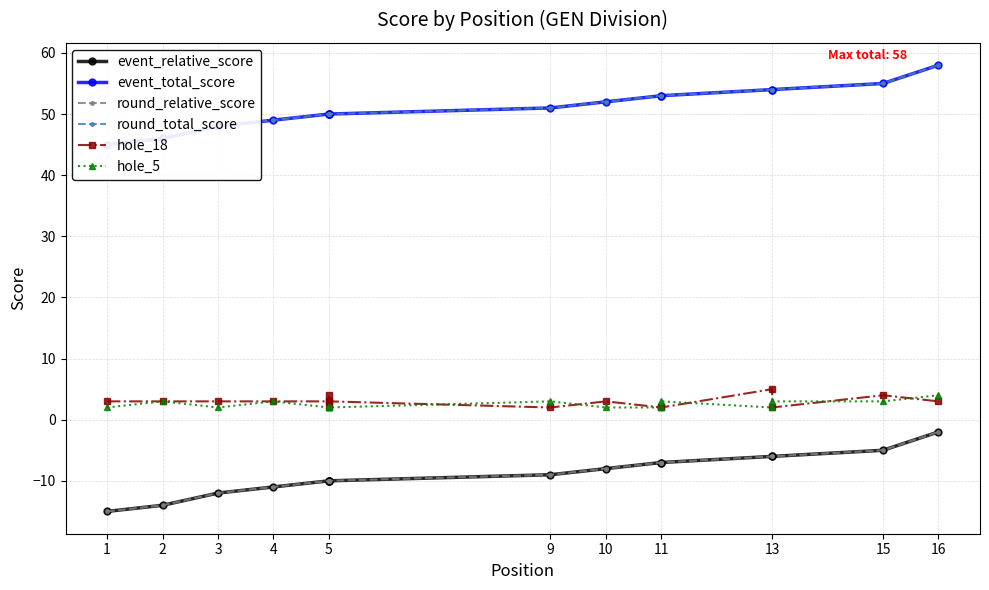

What is the spread (max minus min) of values at 1?

60